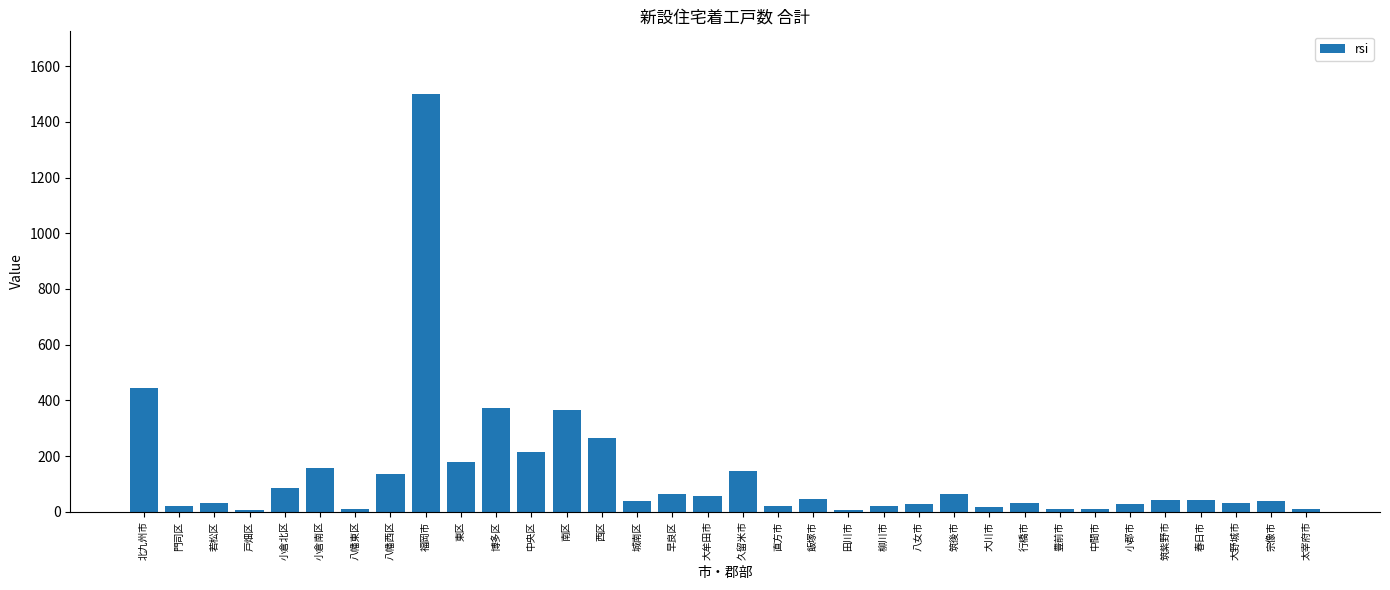

The chart shows a value of 365 at 南区. True or false?

True